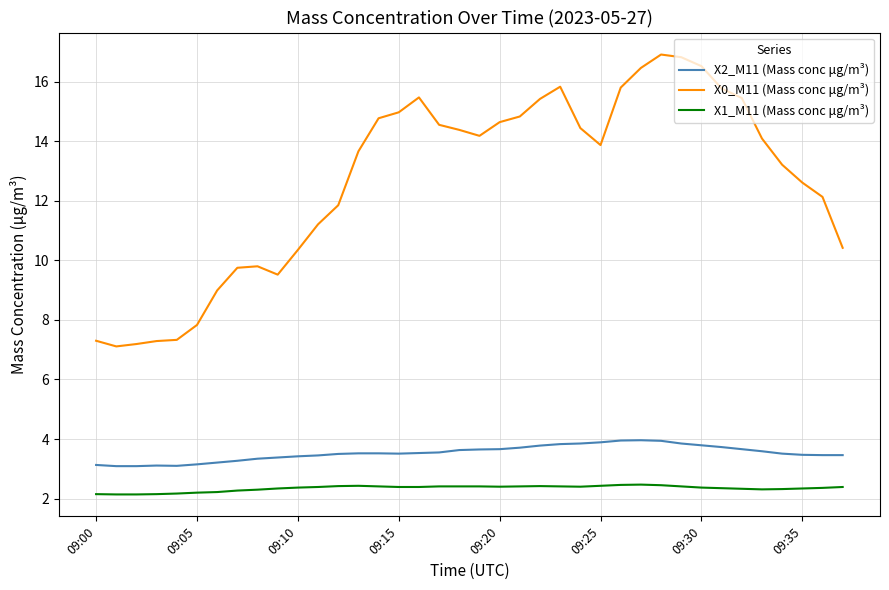

What is the highest value of the X2_M11 (Mass conc μg/m³) series?

4.0